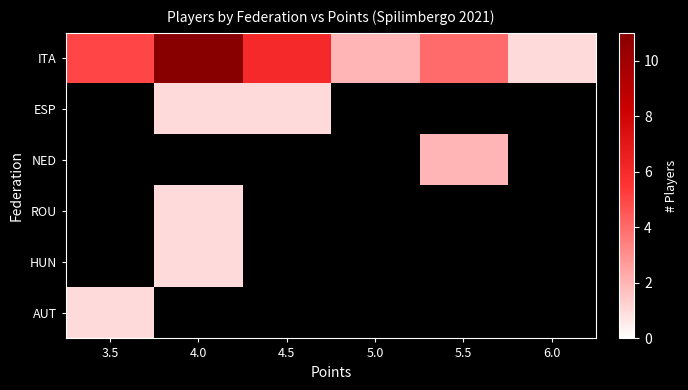

Rank the series at 5.0 from lowest to highest value.

ITA, ESP, NED, ROU, HUN, AUT